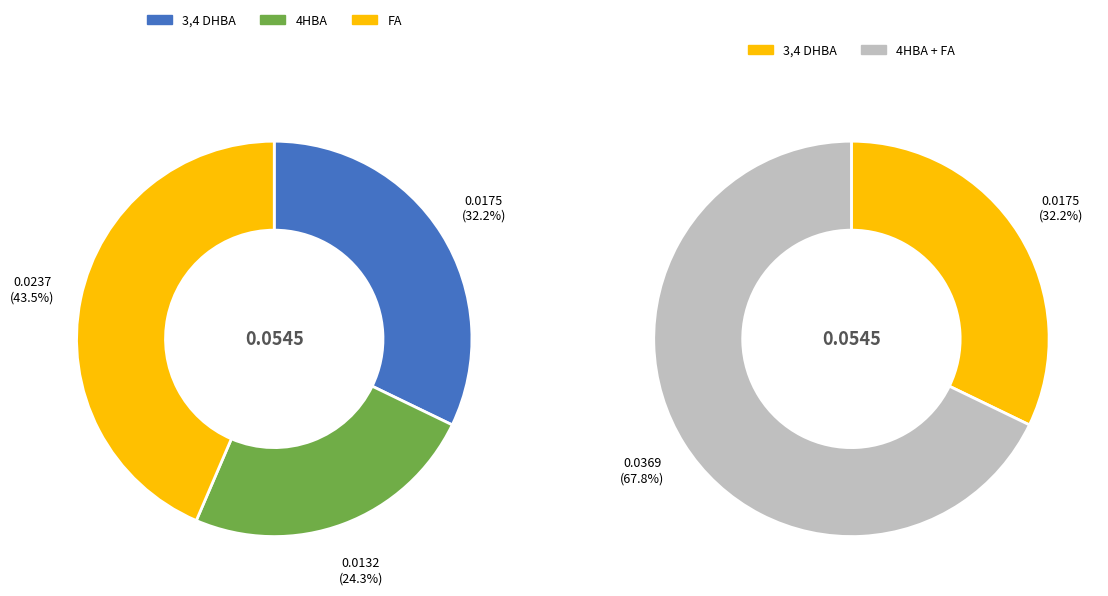

Combined, do 3,4 DHBA and FA account for over 50%?

Yes